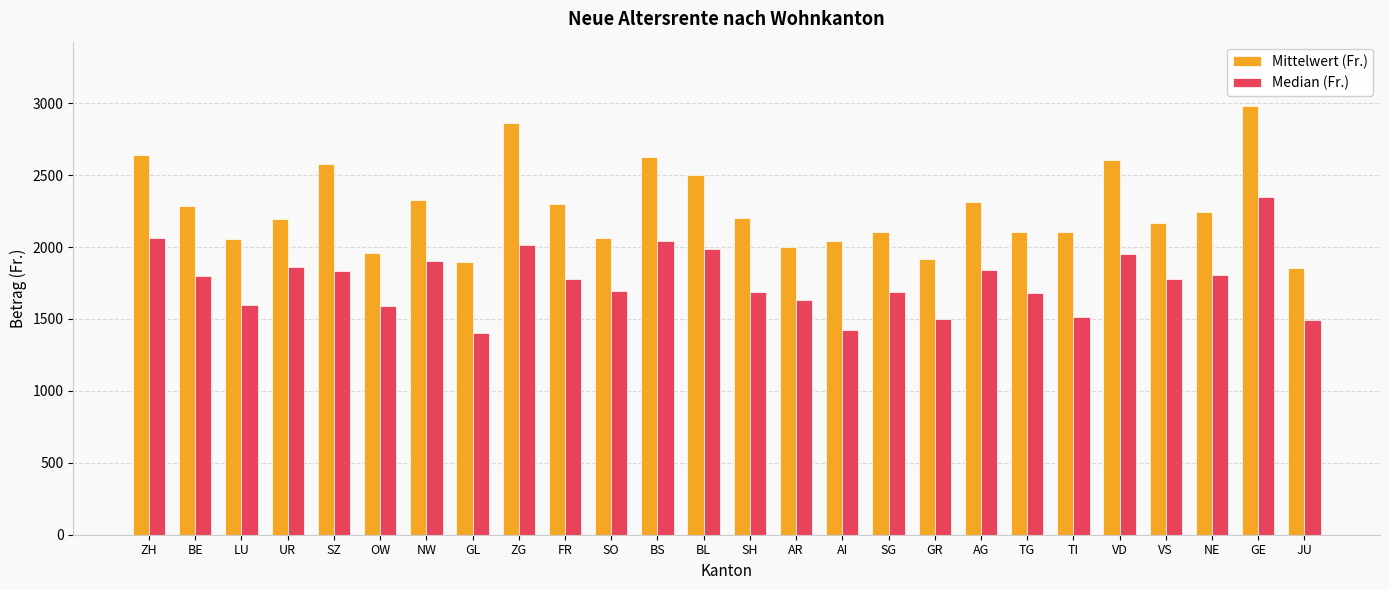

List the series in order of their peak value, lowest first.

Median (Fr.), Mittelwert (Fr.)